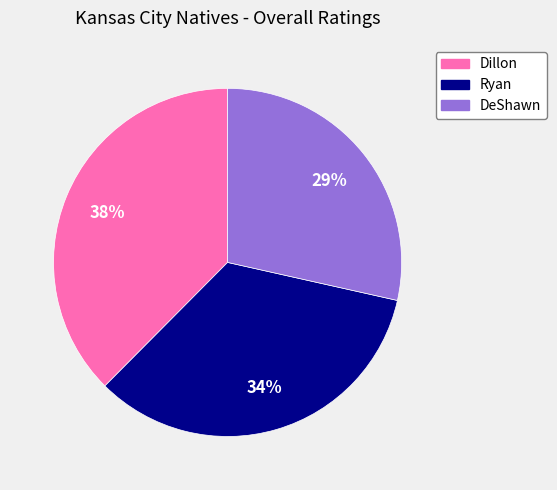

Is it true that DeShawn is 29% of the pie?

True